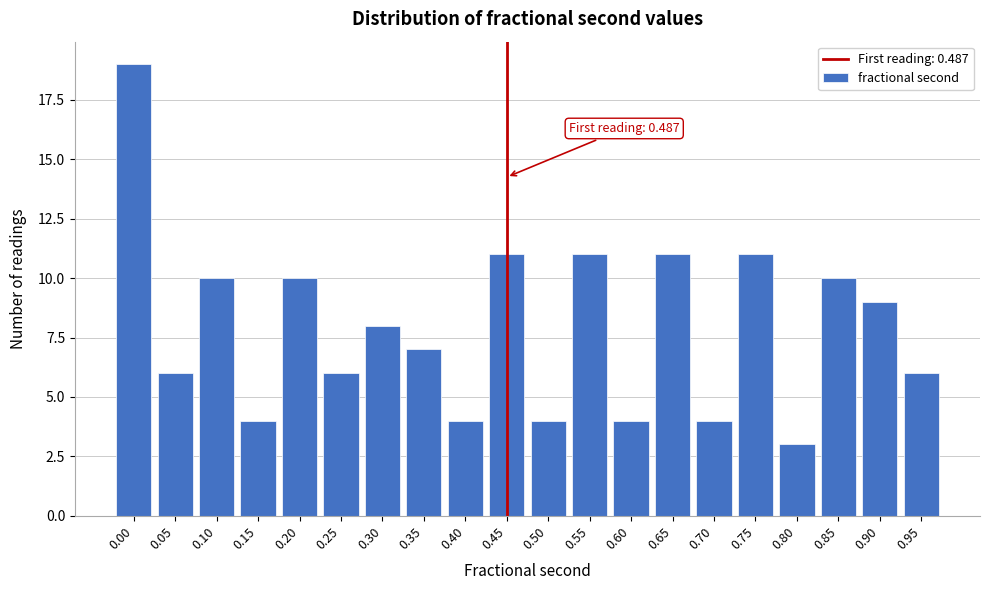

Reading left to right, what are all the values shown in this chart?

0.00=19	0.05=6	0.10=10	0.15=4	0.20=10	0.25=6	0.30=8	0.35=7	0.40=4	0.45=11	0.50=4	0.55=11	0.60=4	0.65=11	0.70=4	0.75=11	0.80=3	0.85=10	0.90=9	0.95=6